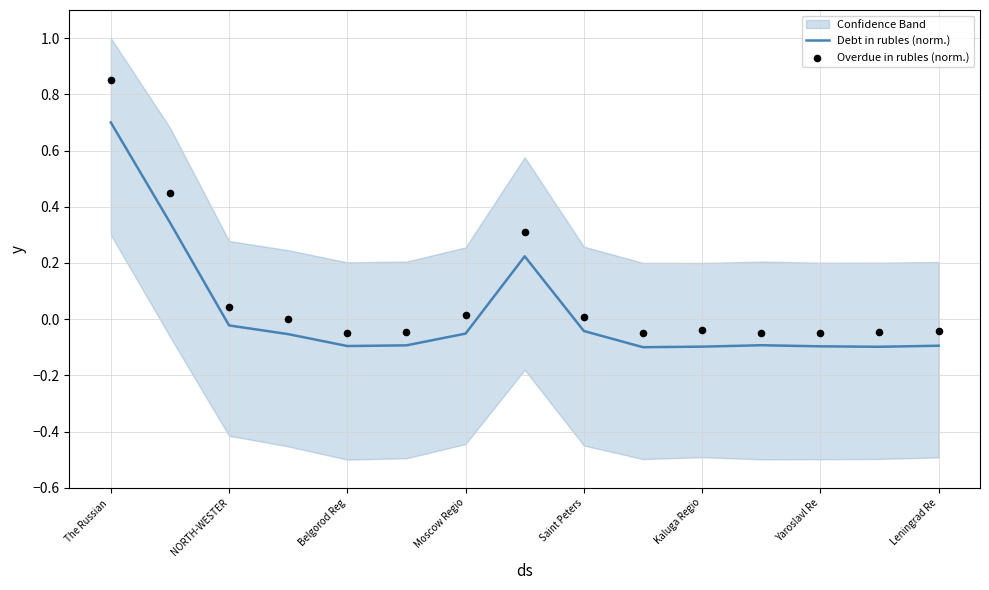

At which category is the sum across all series the highest?

The Russian 